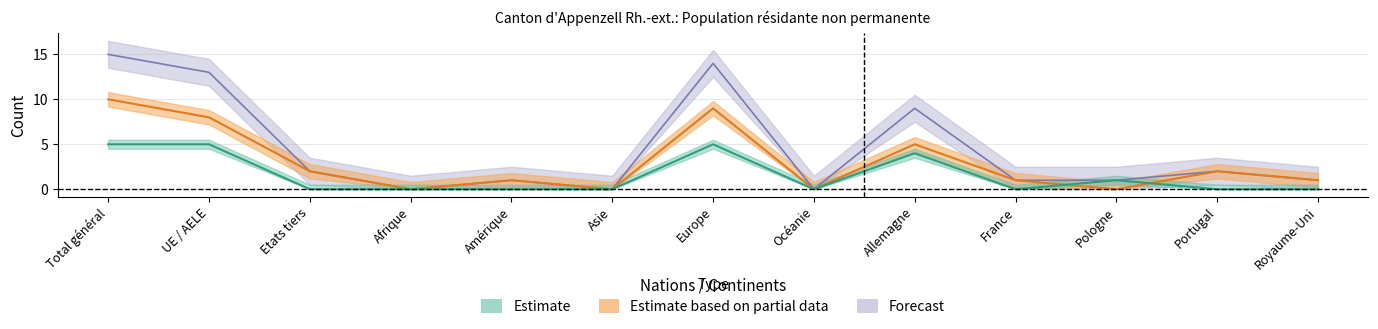

Reading left to right, extract all data points from this chart.

Estimate (Femmes): Total général=5	UE / AELE=5	Etats tiers=0	Afrique=0	Amérique=0	Asie=0	Europe=5	Océanie=0	Allemagne=4	France=0	Pologne=1	Portugal=0	Royaume-Uni=0
Estimate based on partial data (Hommes): Total général=10	UE / AELE=8	Etats tiers=2	Afrique=0	Amérique=1	Asie=0	Europe=9	Océanie=0	Allemagne=5	France=1	Pologne=0	Portugal=2	Royaume-Uni=1
Forecast (Total): Total général=15	UE / AELE=13	Etats tiers=2	Afrique=0	Amérique=1	Asie=0	Europe=14	Océanie=0	Allemagne=9	France=1	Pologne=1	Portugal=2	Royaume-Uni=1